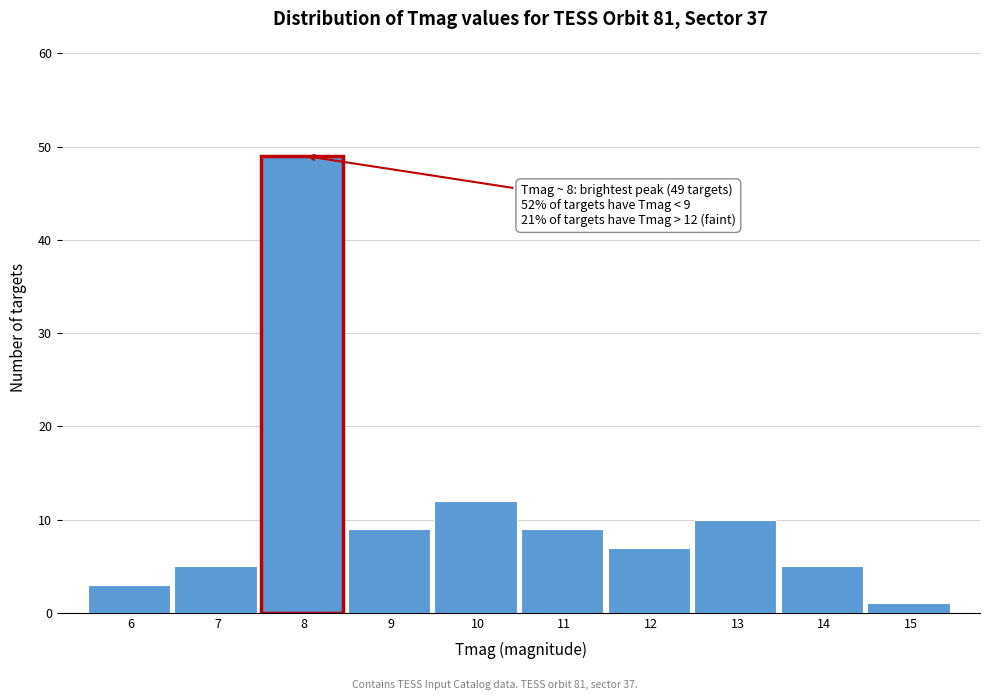

Reading left to right, extract all data points from this chart.

3	5	49	9	12	9	7	10	5	1